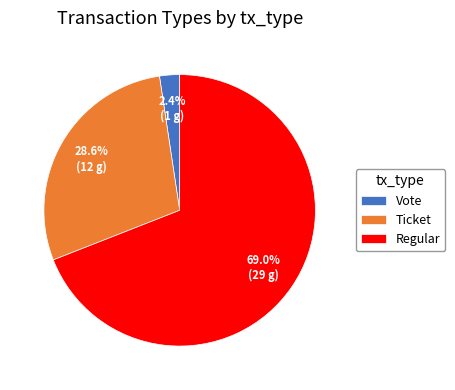

Do Ticket and Vote together represent more than half of the pie?

No